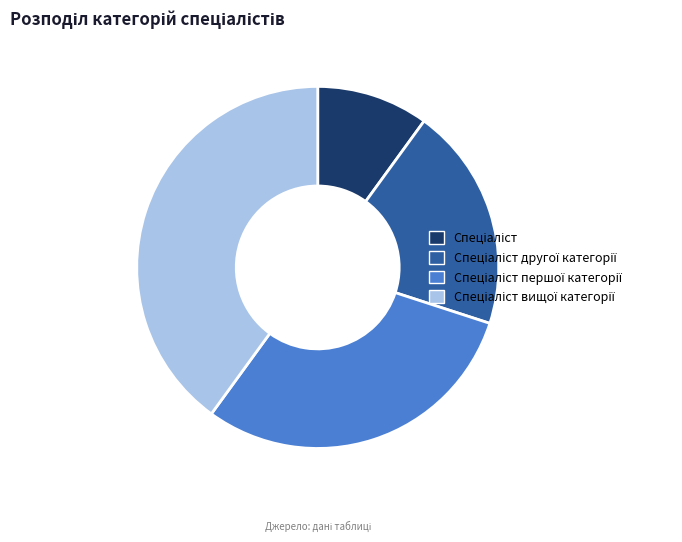

How many segments does this pie chart have?

4